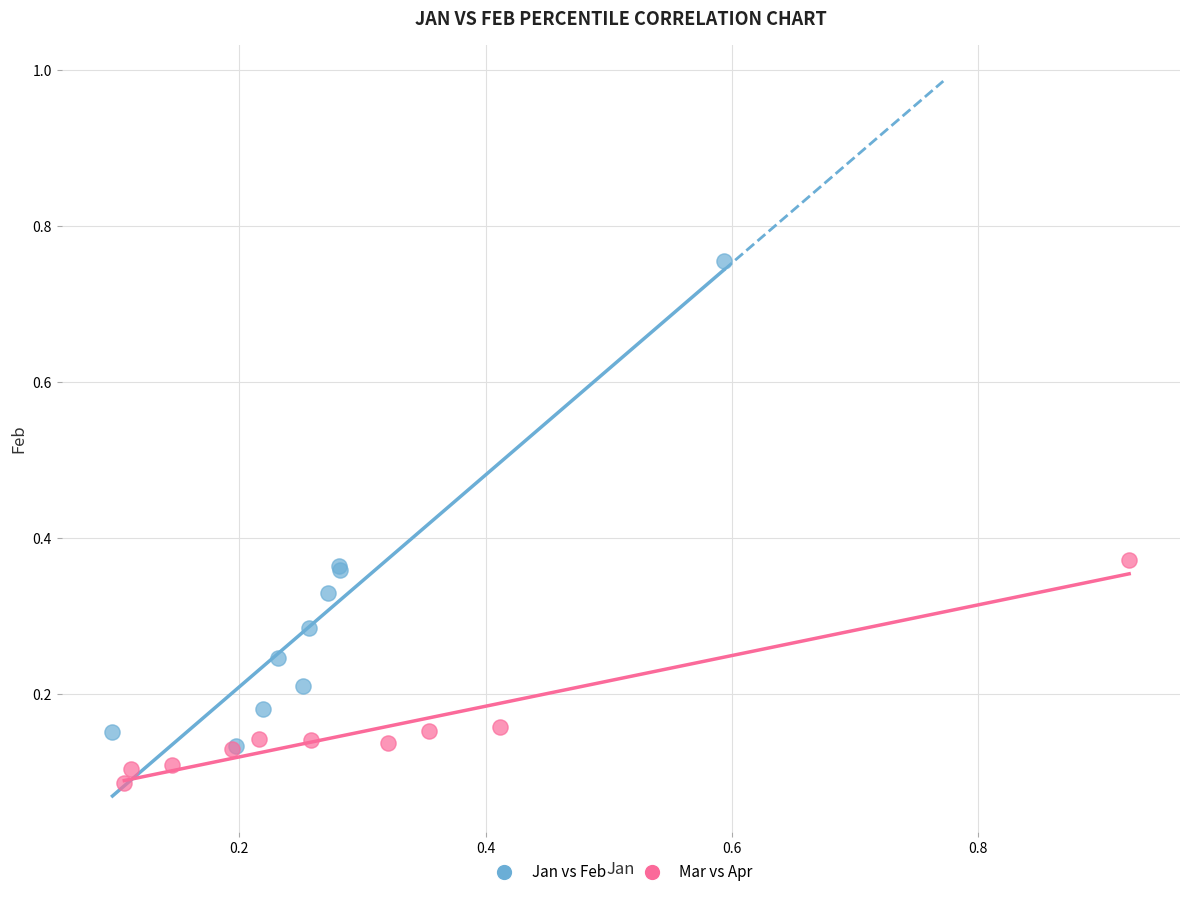

Which series contains the highest Y value?

Jan vs Feb